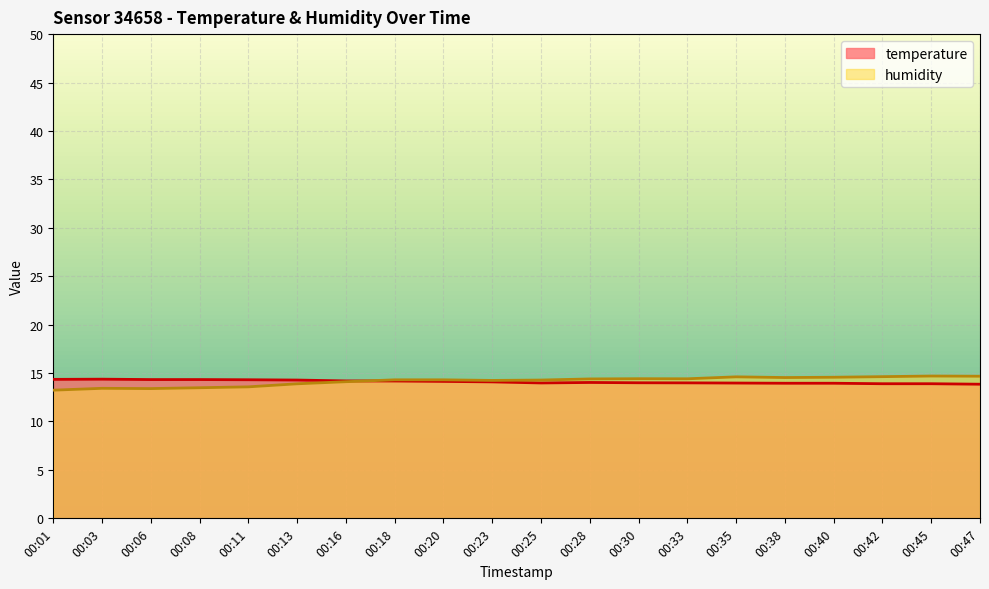

Where does the temperature series first go above 14?

00:01